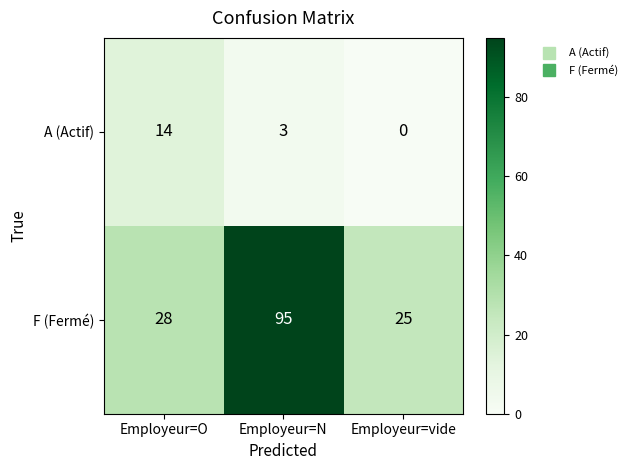

The A (Actif) series shows 3 at Employeur=N. True or false?

True